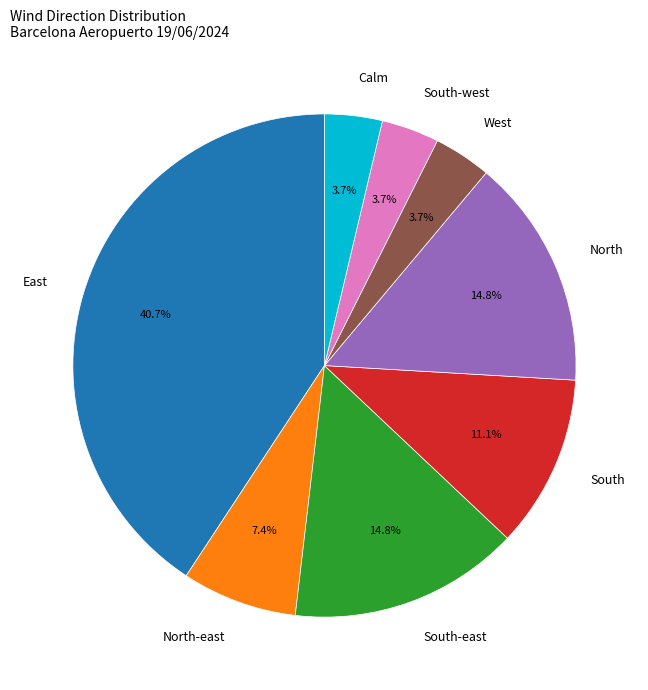

How many segments does this pie chart have?

8